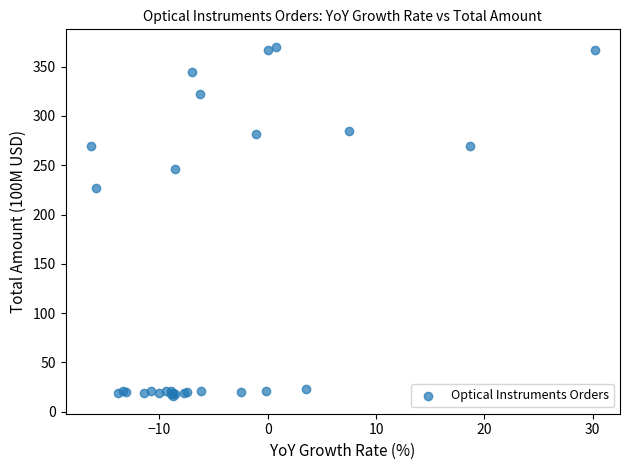

What Y value in the scatter plot is closest to 192?

227.2